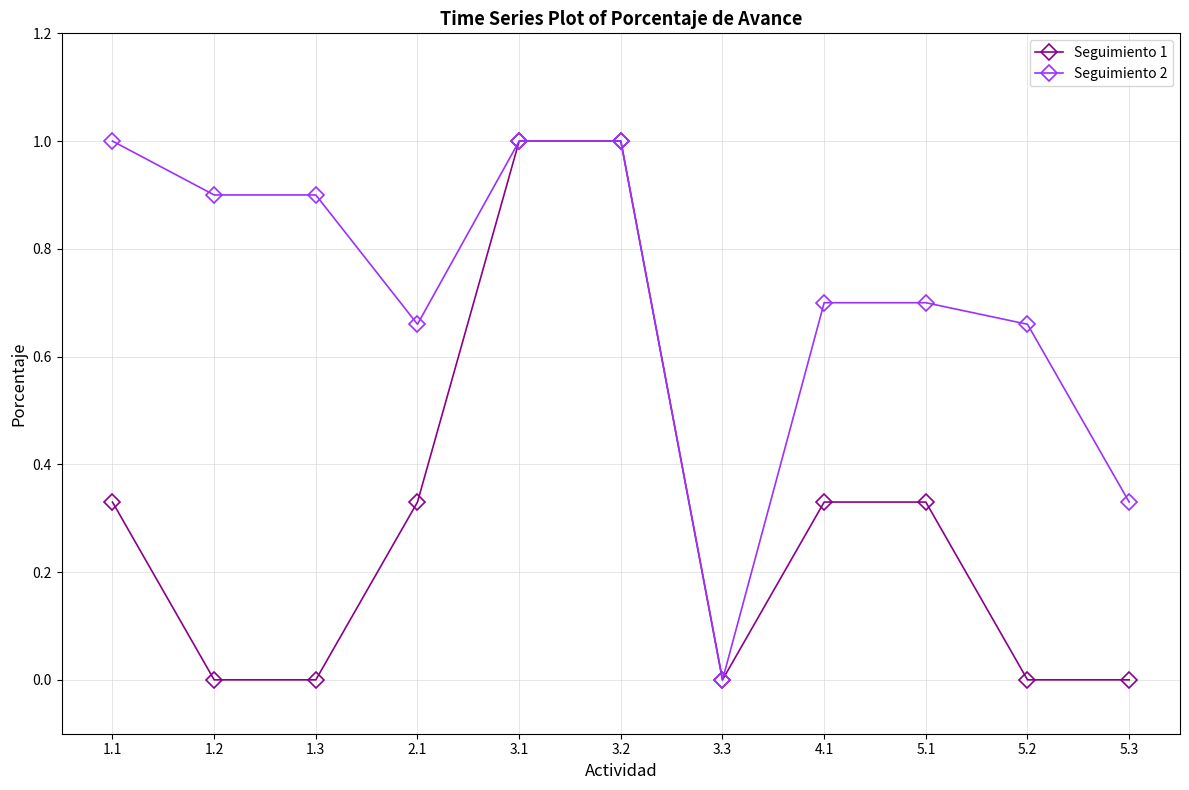

What are all the series names shown in the legend?

Seguimiento 1, Seguimiento 2